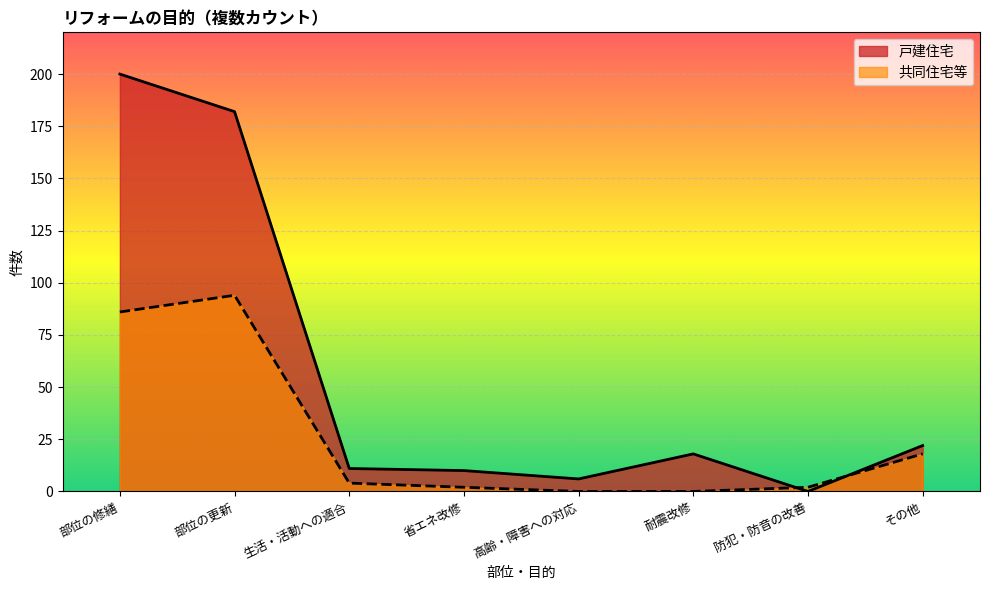

How many lines are shown in the chart?

2